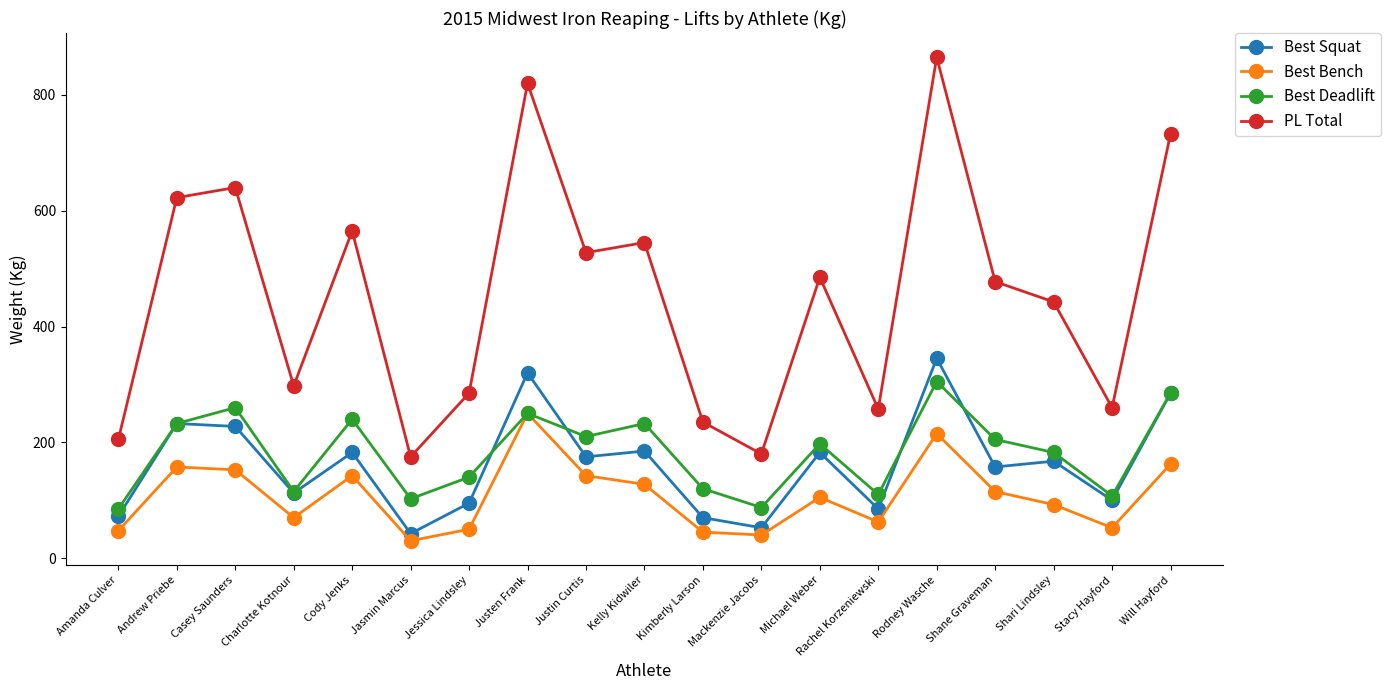

True or false: PL Total and Best Squat cross at least once.

False